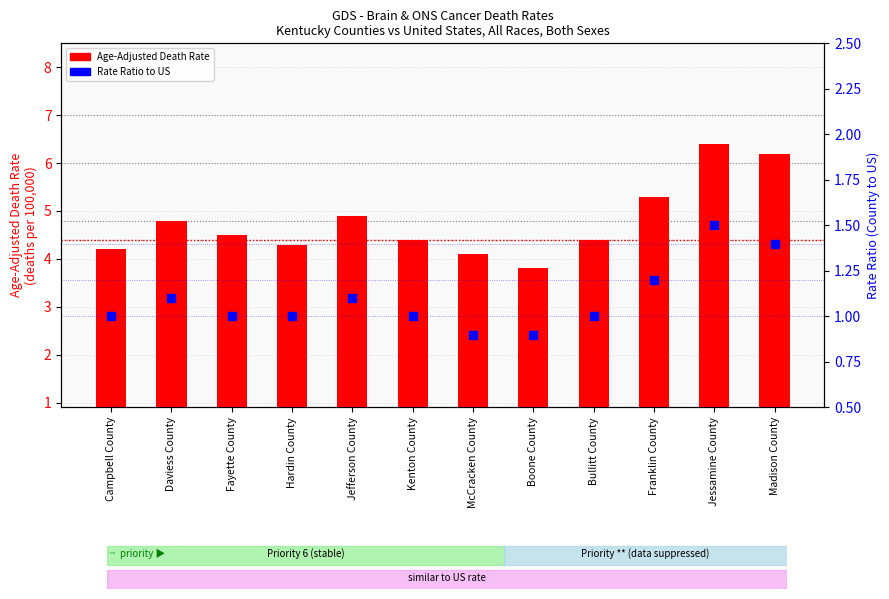

At how many categories does at least one series exceed 1?

12